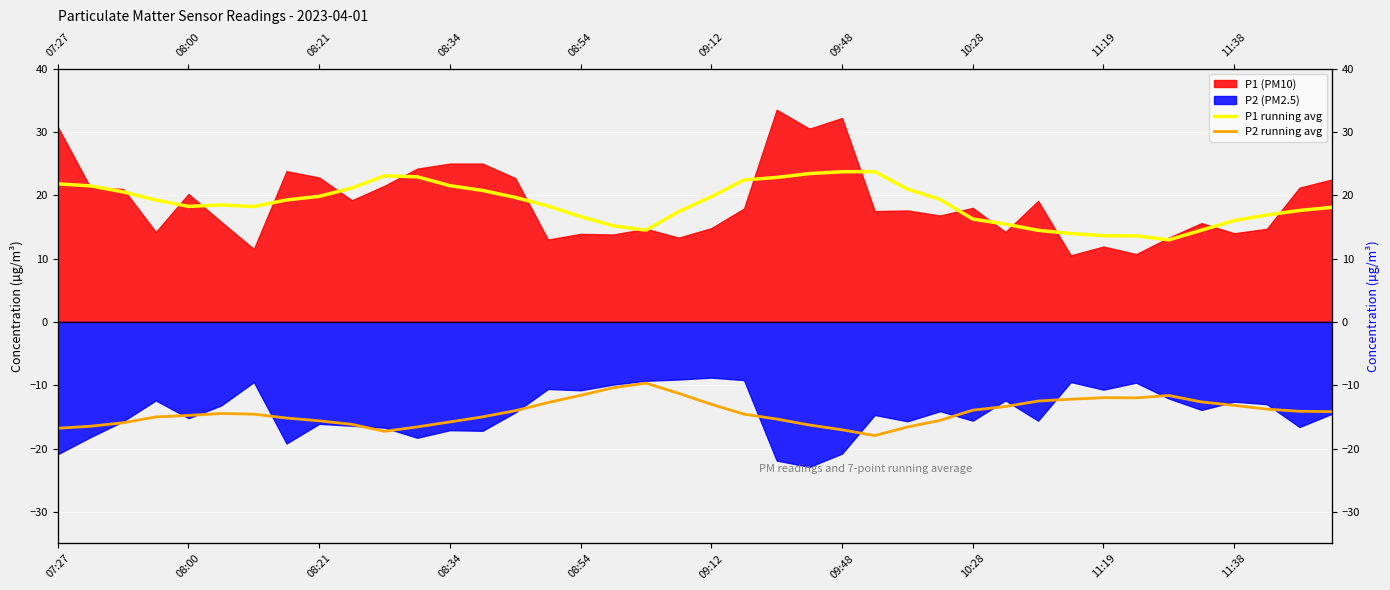

Between 10:28 and 35, which series saw the biggest shift?

P1 running avg